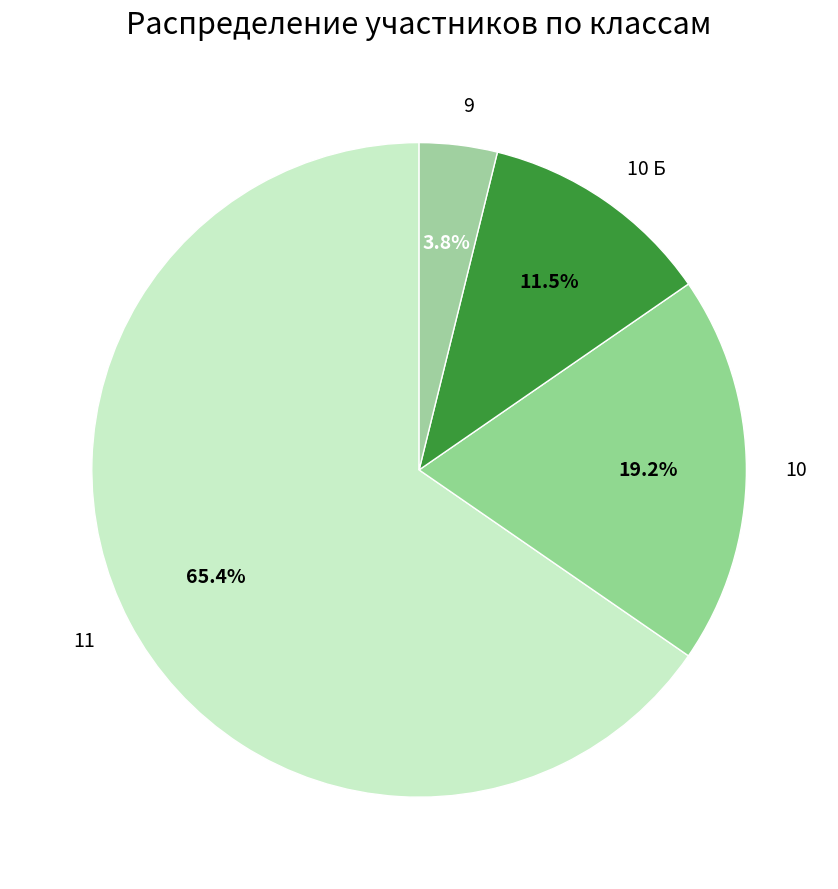

To the nearest percent, what is the average slice percentage?

25%